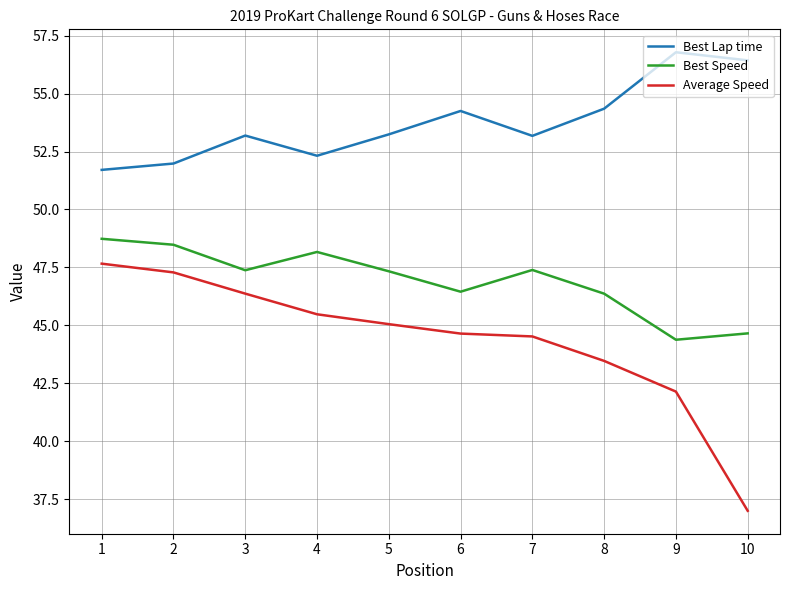

Rank the series by their average value, from highest to lowest.

Best Lap time, Best Speed, Average Speed